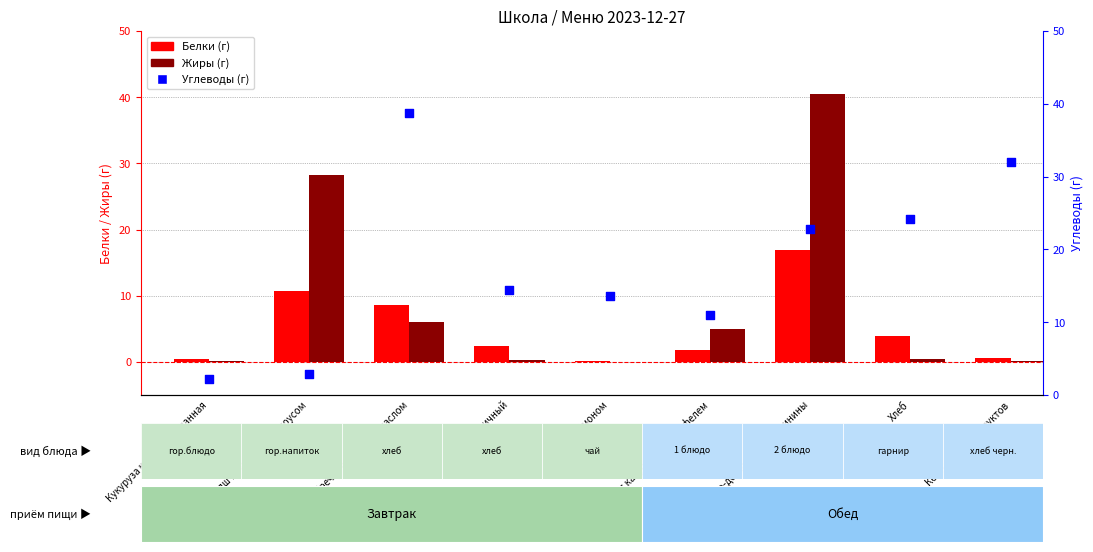

What is the total value across all series at Гречка отварная с маслом?

53.4